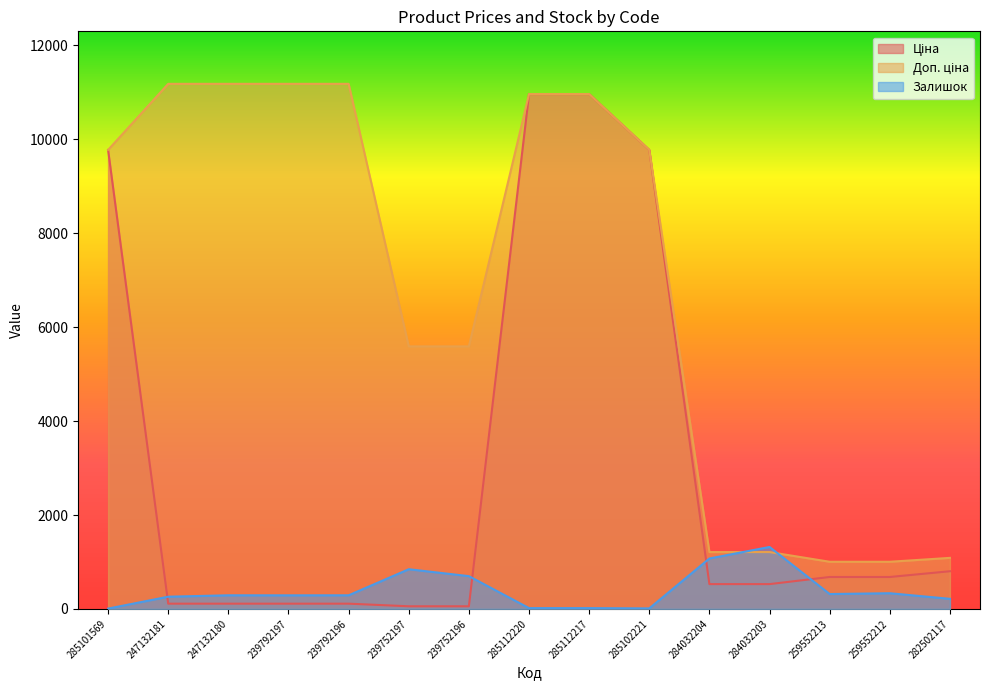

The Доп. ціна series shows 1004.1 at 259552213. True or false?

True